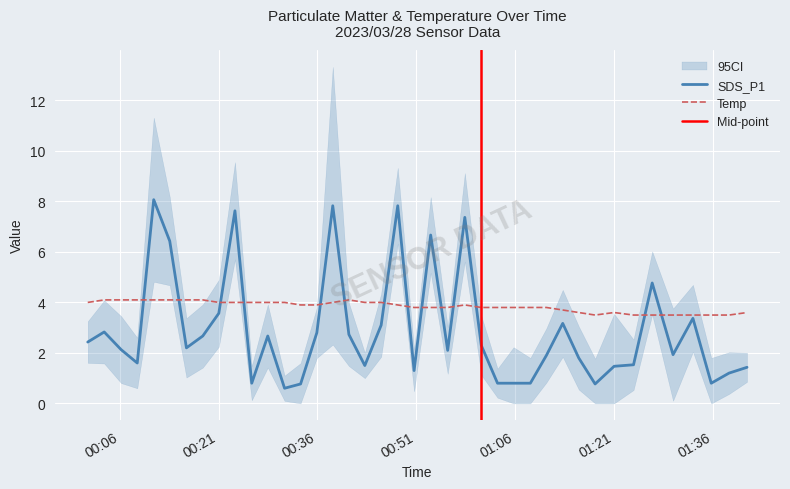

At which category is the sum across all series the highest?

2023/03/28 00:11:09